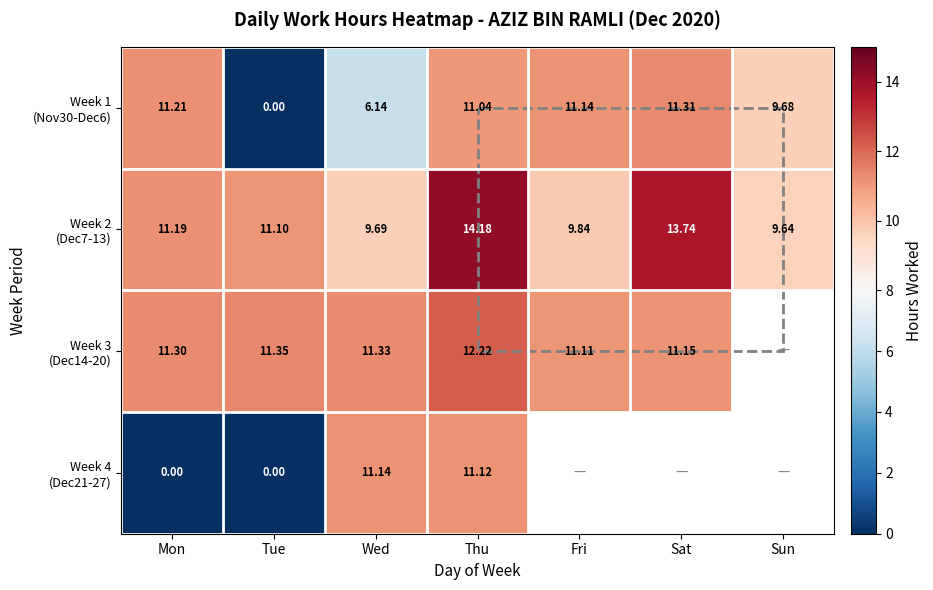

At how many categories does at least one series exceed 0?

7